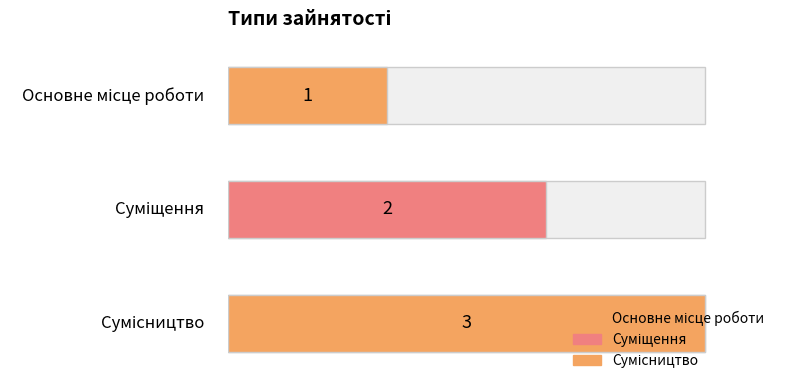

What is the ratio of the value at Суміщення to the value at Основне місце роботи?

2.0